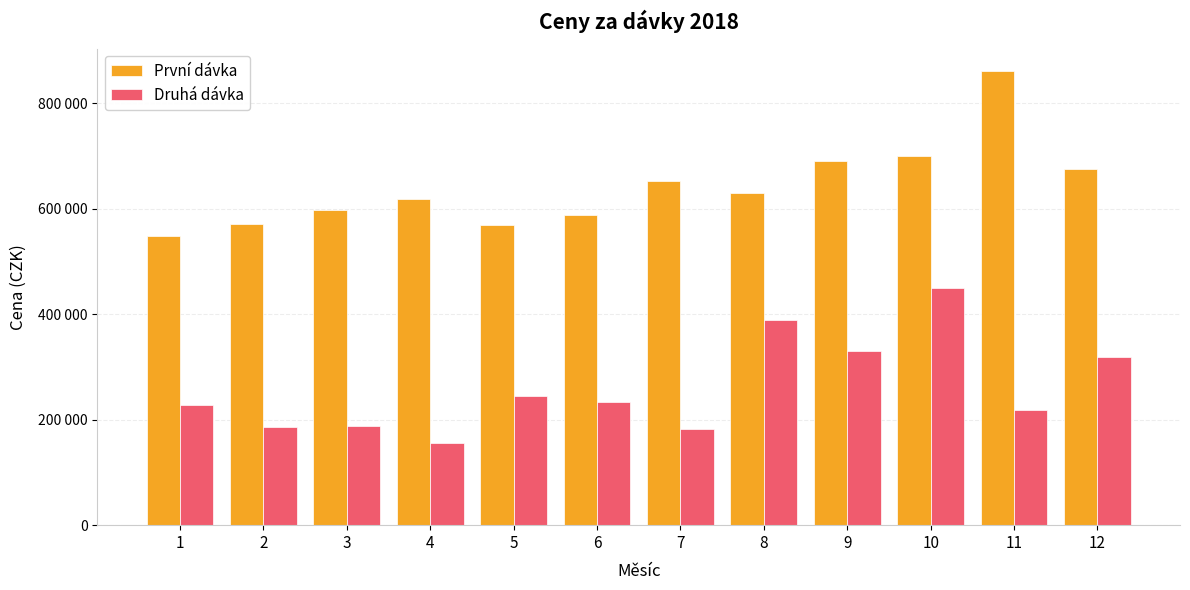

Reading left to right, what are all the values shown in this chart?

První dávka: 1=547939.8	2=571507.7	3=598675.4	4=618156.7	5=569376.6	6=587802.4	7=653100.7	8=629691.9	9=690863.3	10=699963.8	11=860627.0	12=676190.6
Druhá dávka: 1=227335.9	2=186314.0	3=187476.2	4=156347.0	5=245291.5	6=233320.9	7=182371.9	8=388669.0	9=330786.0	10=450290.2	11=218149.4	12=319737.2